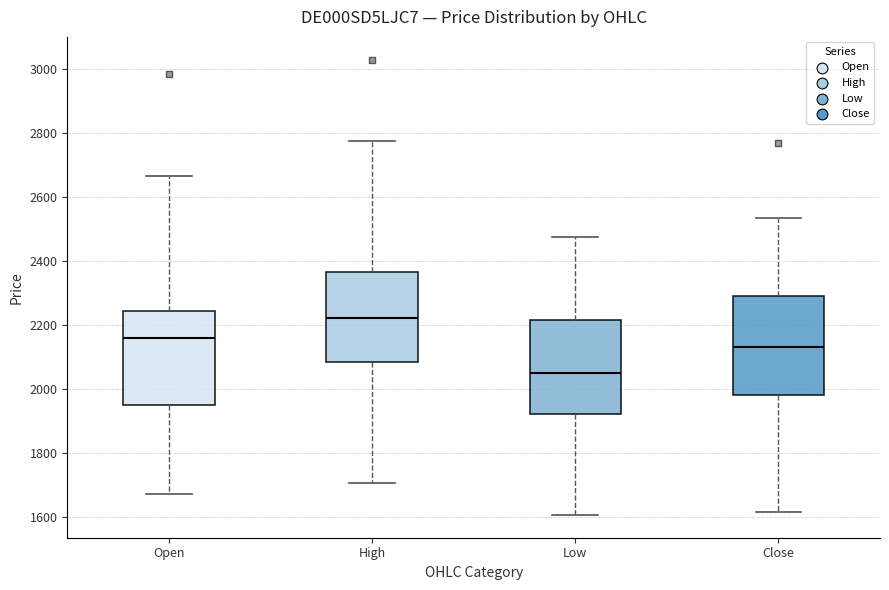

Which box has the lowest median line?

Low